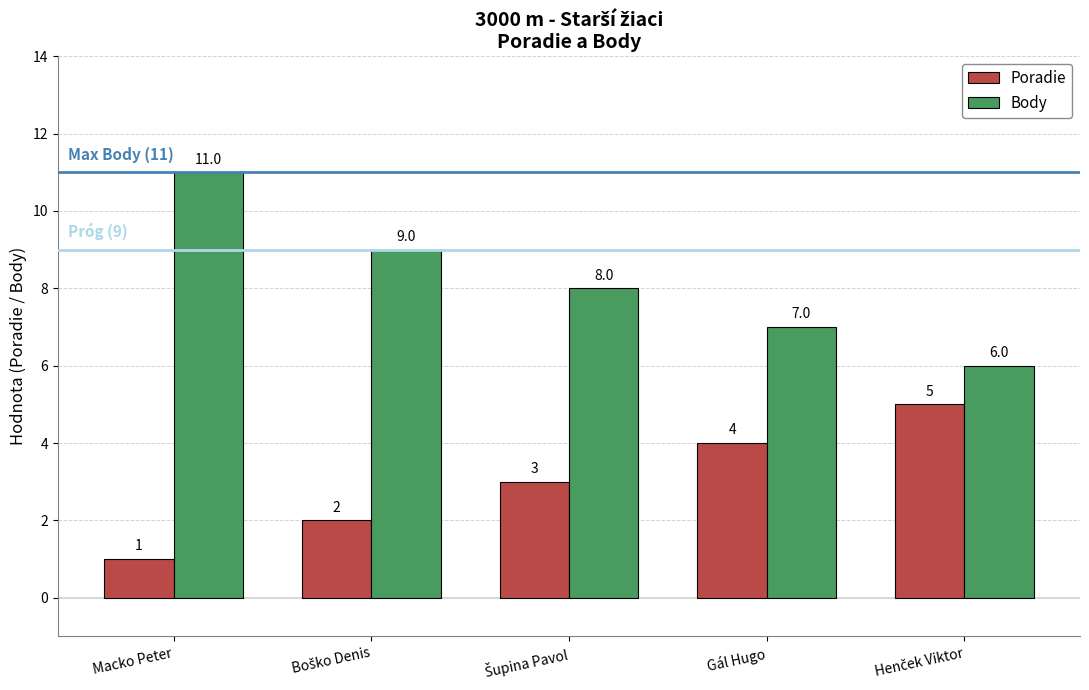

Rank the series by their average value, from lowest to highest.

Poradie, Body